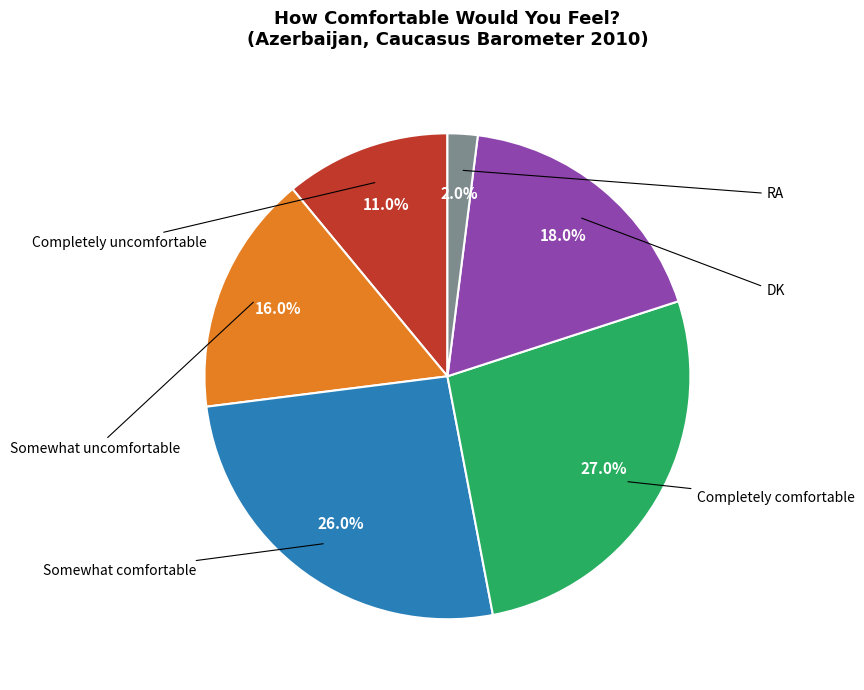

Is there any slice that represents more than half of the pie?

No